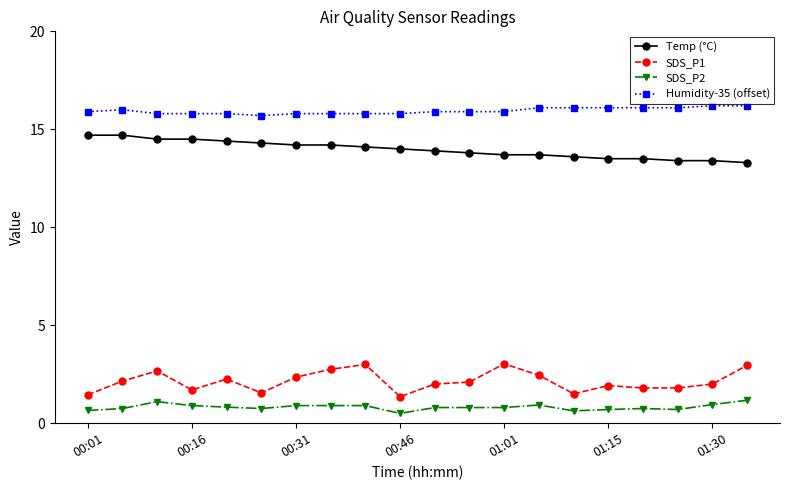

What is the difference between the maximum and minimum values in the SDS_P1 series?

1.7